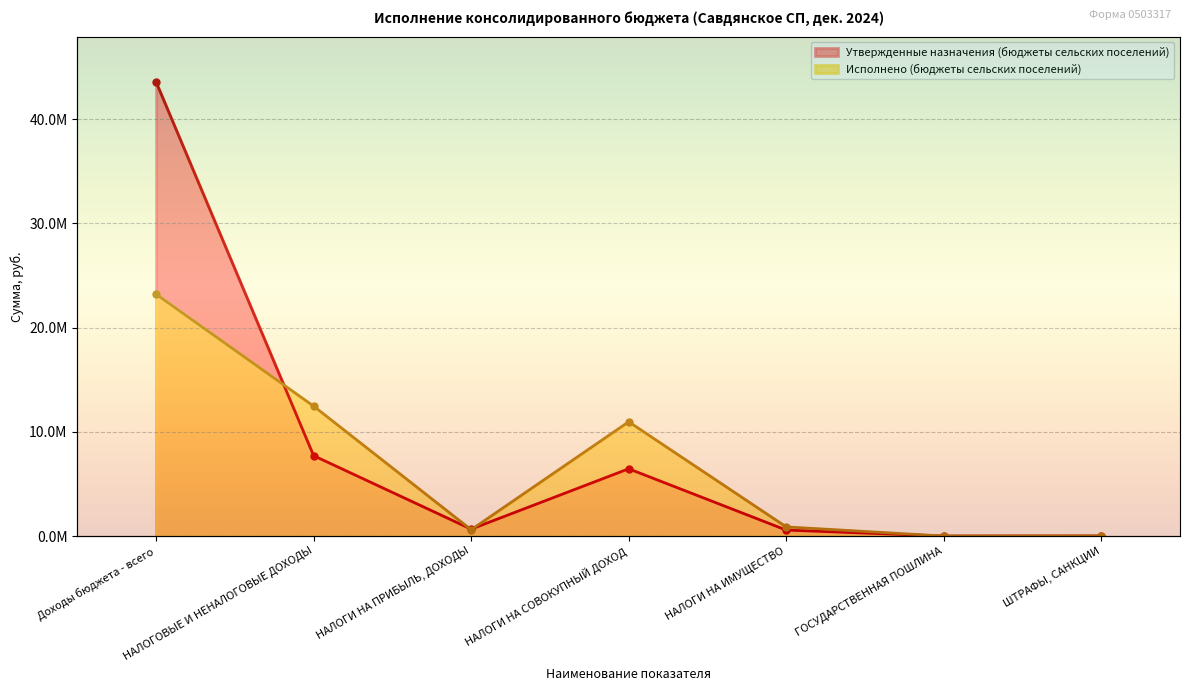

What is the label of the 6th point from the left?

ГОСУДАРСТВЕННАЯ ПОШЛИНА